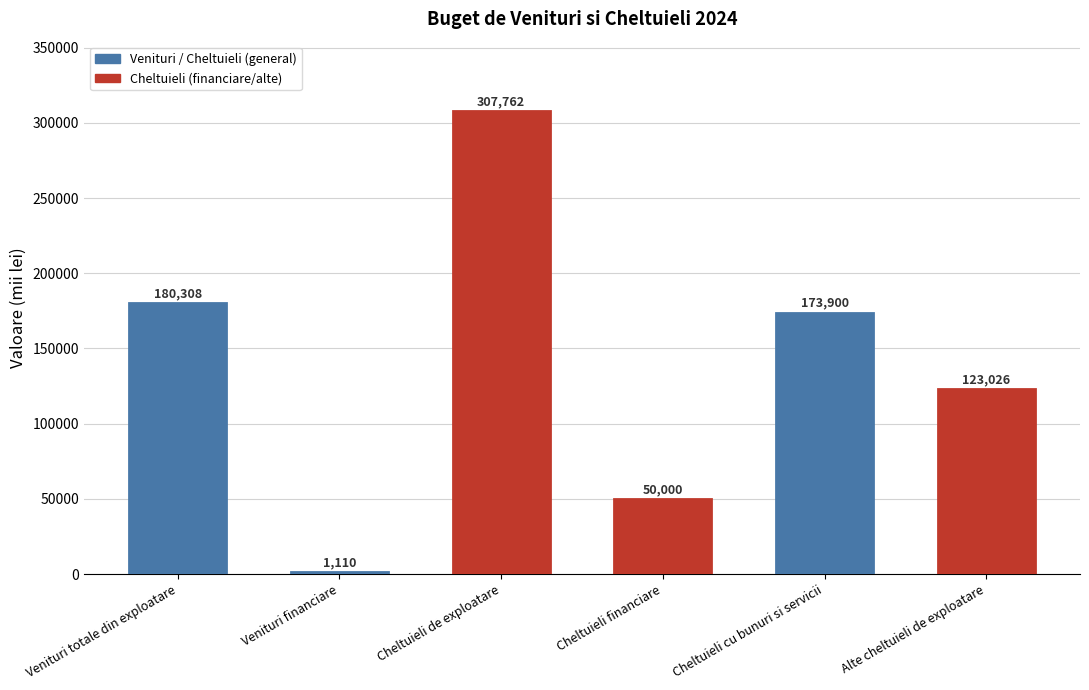

What is the sum of the values at Venituri totale din exploatare and Alte cheltuieli de exploatare?

303334